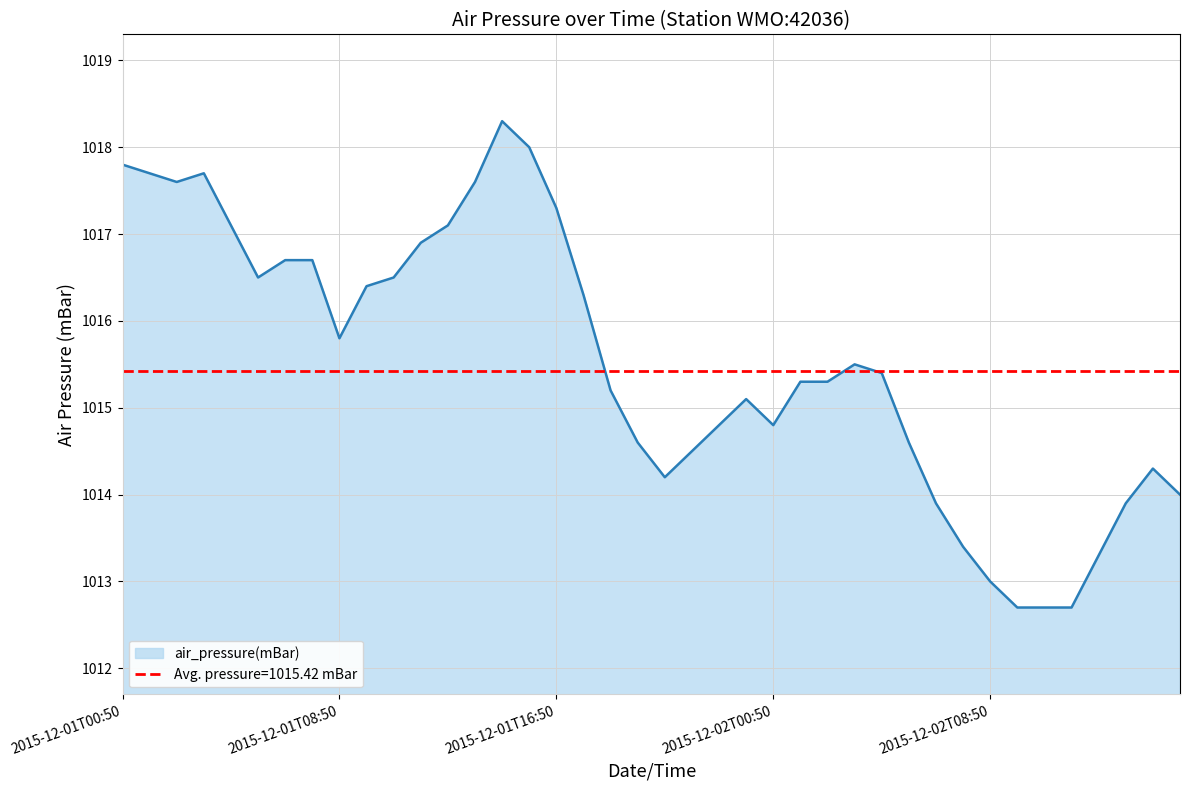

What is the change in value from 2015-12-01T08:50 to 2015-12-01T13:50?

+1.8